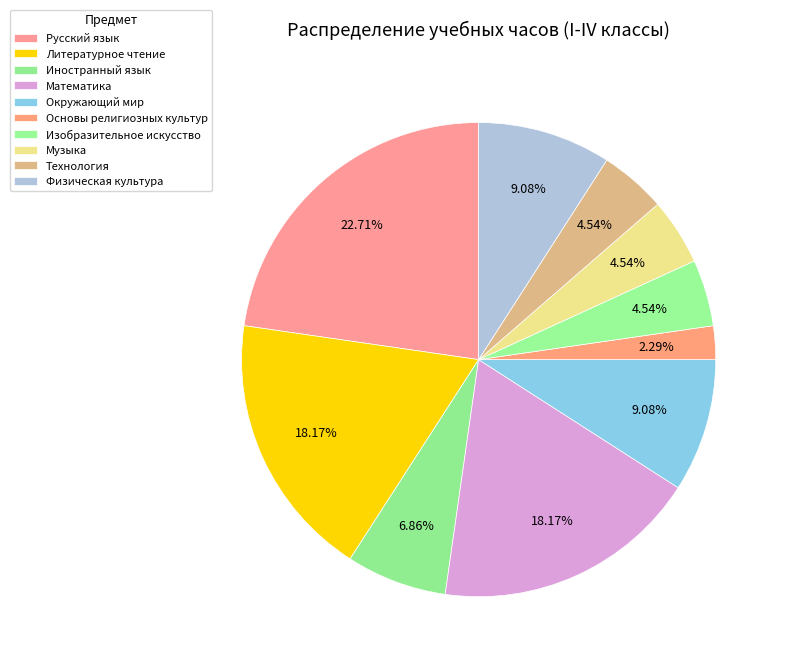

Count the number of slices in the pie.

10